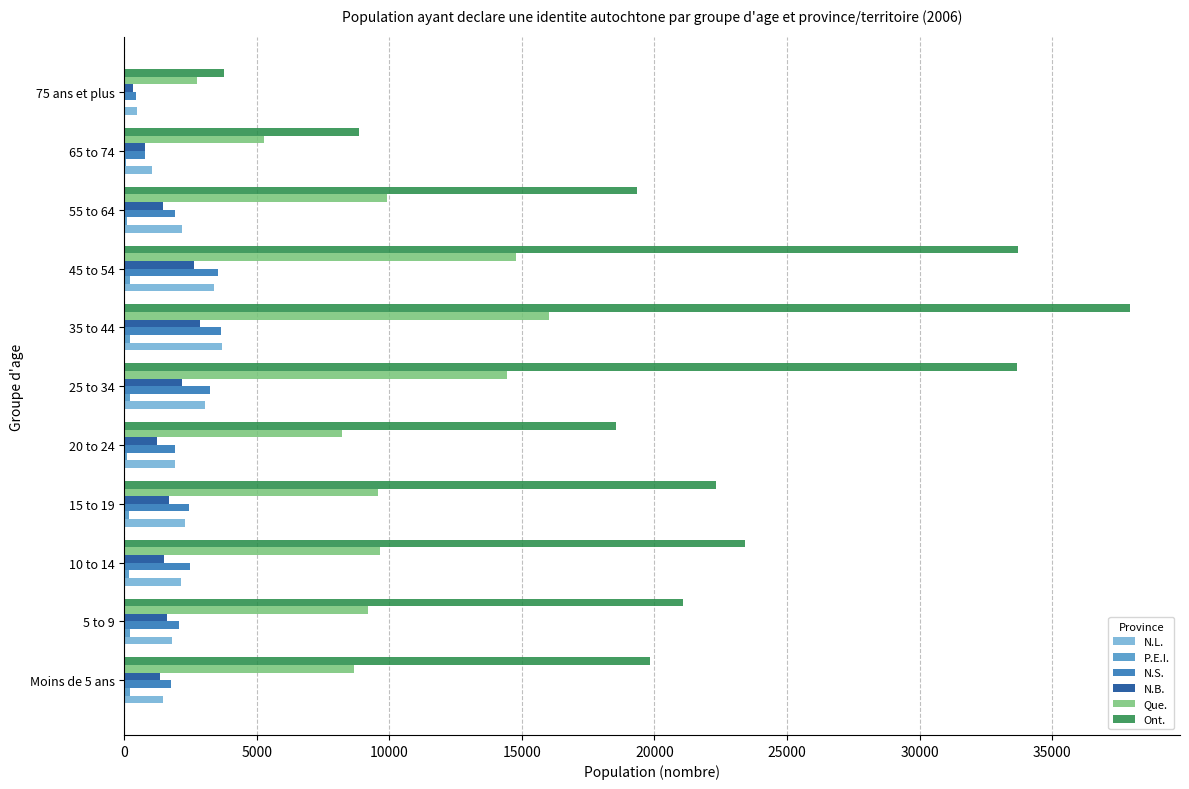

At which category is the sum across all series the highest?

35 to 44